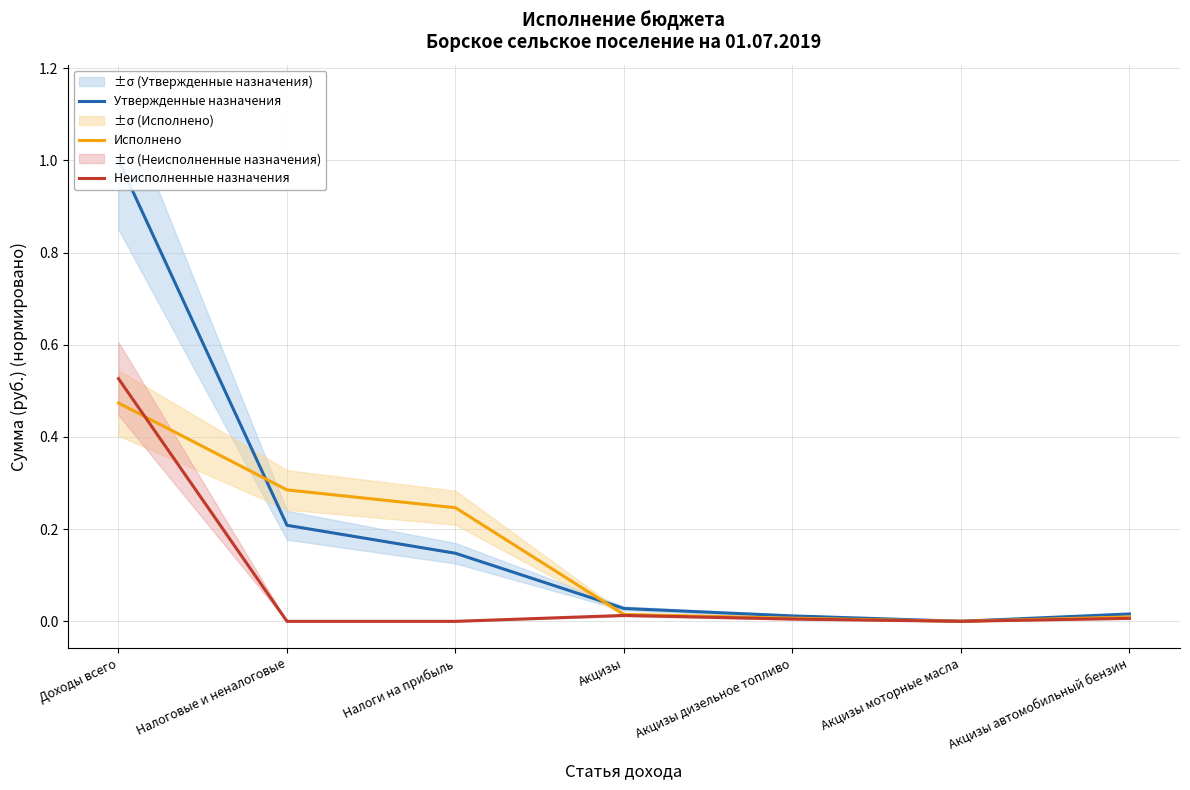

Reading left to right, list all the values displayed in this chart.

Утвержденные назначения: Доходы всего=1.0	Налоговые и неналоговые=0.2	Налоги на прибыль=0.1	Акцизы=0.0	Акцизы дизельное топливо=0.0	Акцизы моторные масла=0.0	Акцизы автомобильный бензин=0.0
Исполнено: Доходы всего=0.5	Налоговые и неналоговые=0.3	Налоги на прибыль=0.2	Акцизы=0.0	Акцизы дизельное топливо=0.0	Акцизы моторные масла=0.0	Акцизы автомобильный бензин=0.0
Неисполненные назначения: Доходы всего=0.5	Налоговые и неналоговые=0.0	Налоги на прибыль=0.0	Акцизы=0.0	Акцизы дизельное топливо=0.0	Акцизы моторные масла=0.0	Акцизы автомобильный бензин=0.0